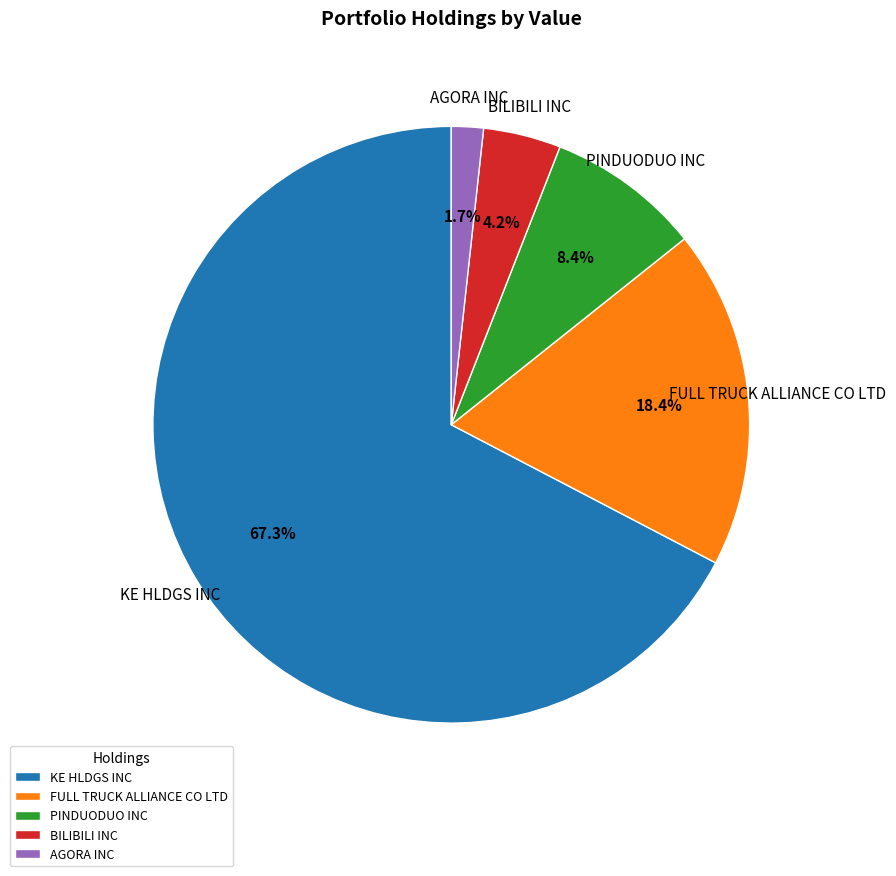

Is the sum of BILIBILI INC and KE HLDGS INC greater than half?

Yes